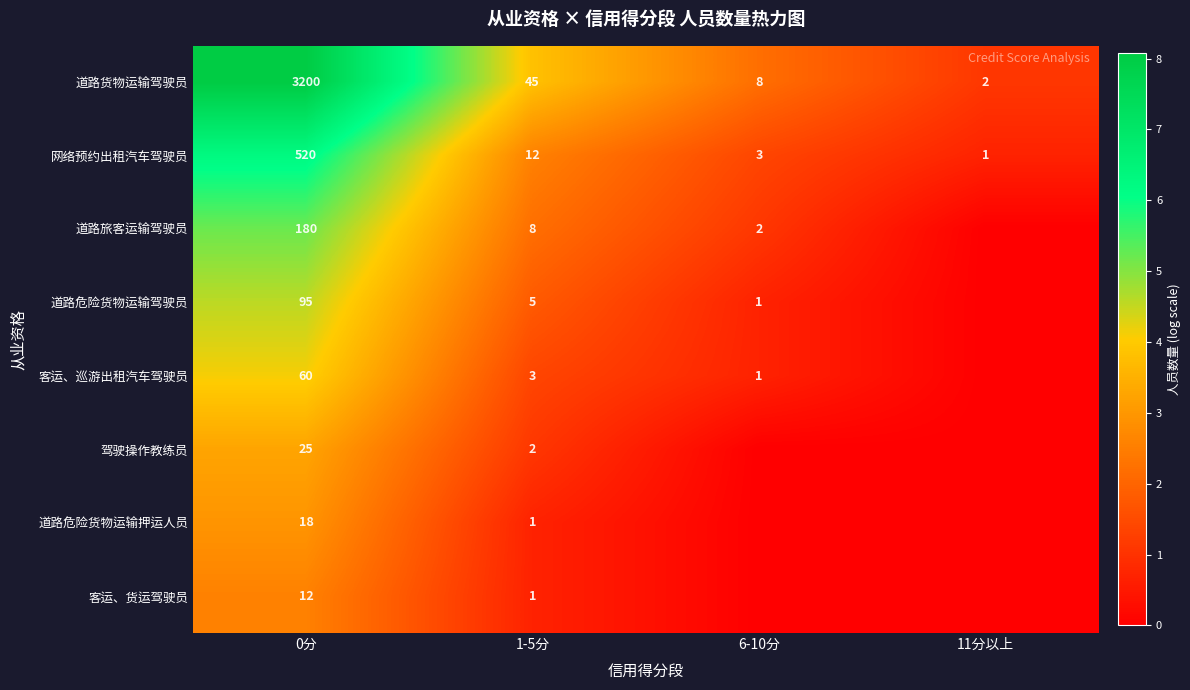

True or false: 道路货物运输驾驶员 has a value of 45 at 1-5分.

True